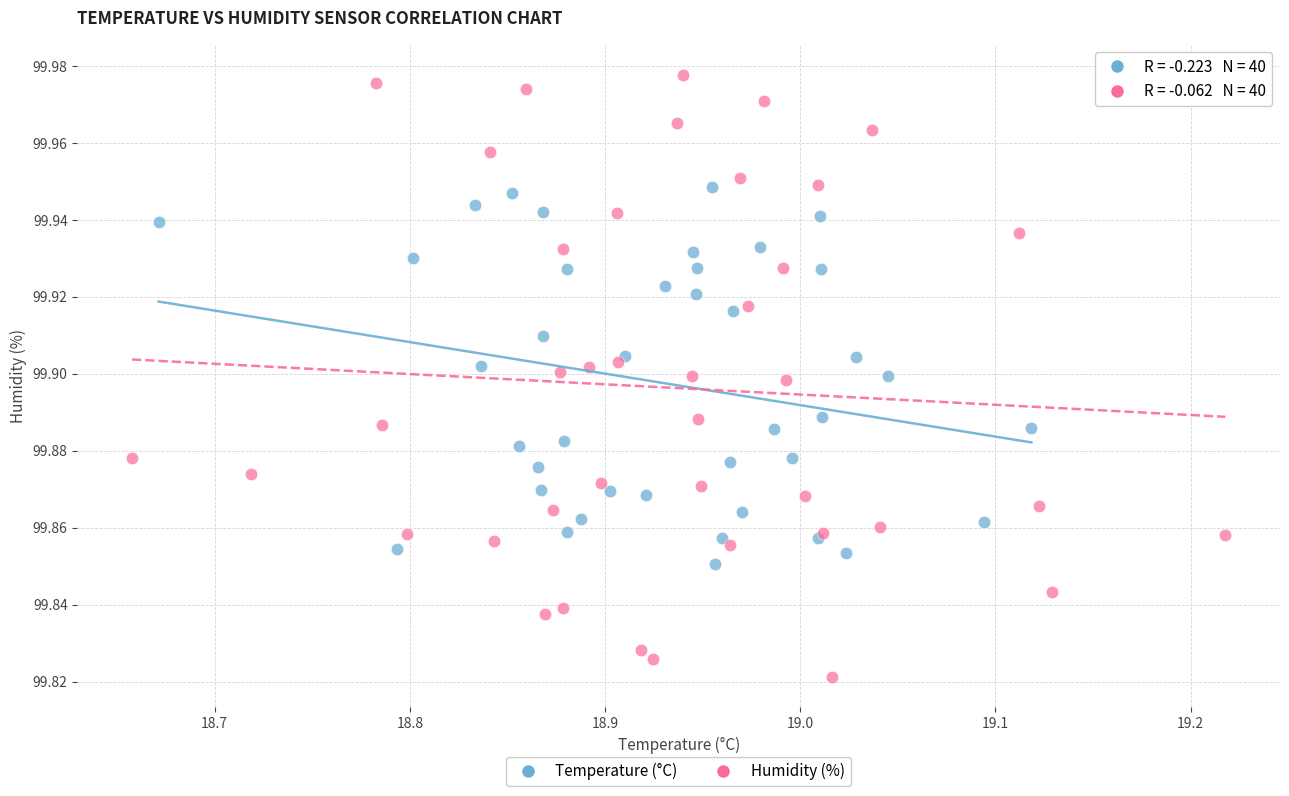

Which series has the widest spread of Y values?

Humidity (%)